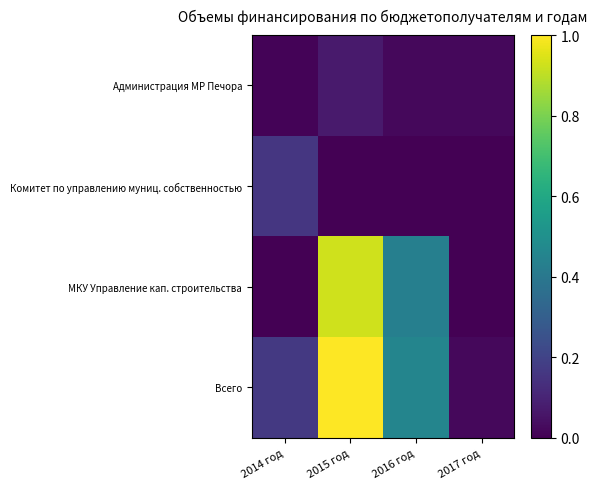

Between 2016 год and 2015 год, which is larger?

2015 год